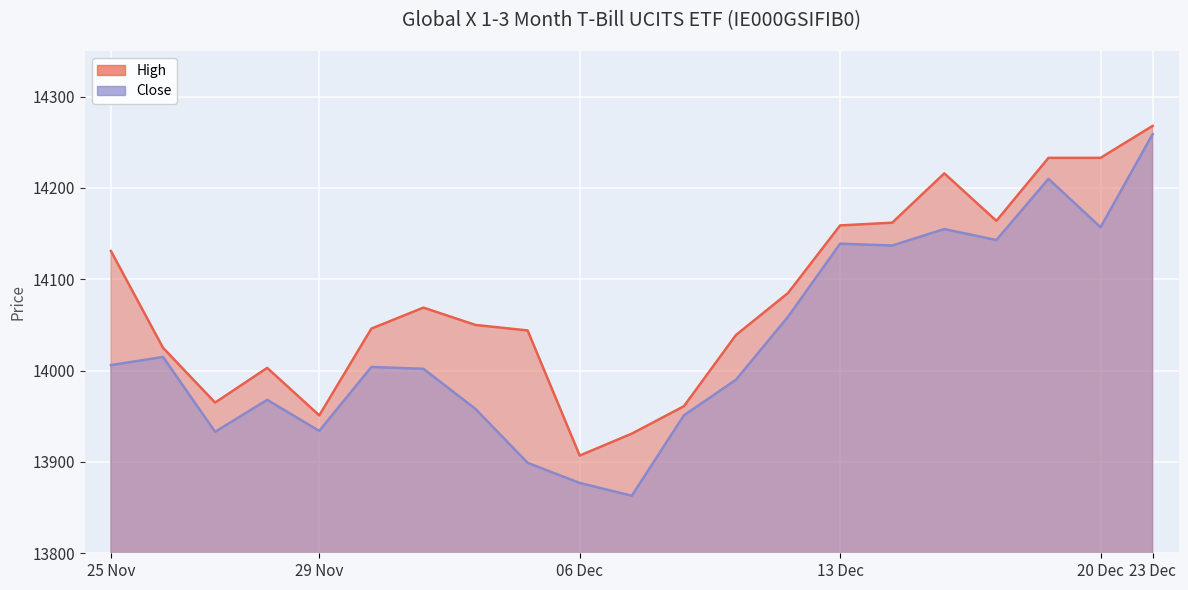

How many lines are shown in the chart?

2